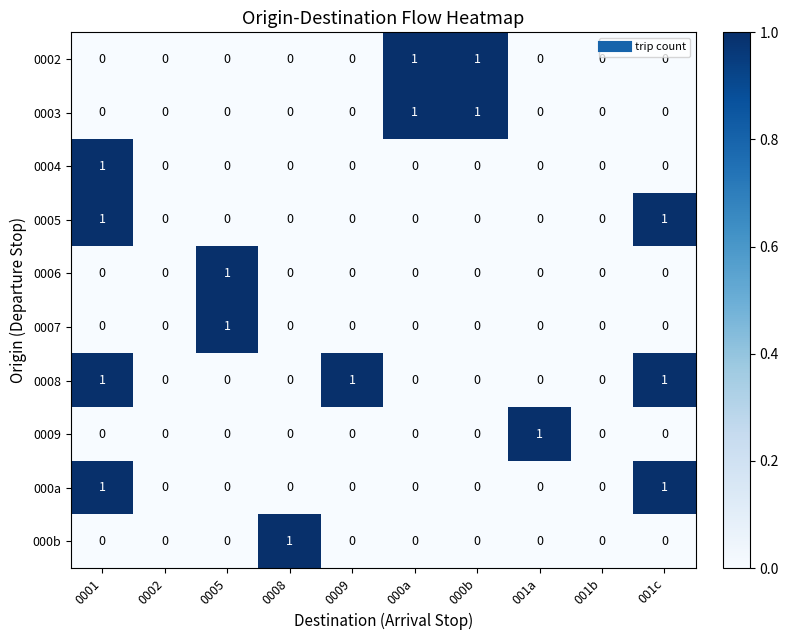

How many 0005 values are between 0 and 1?

10